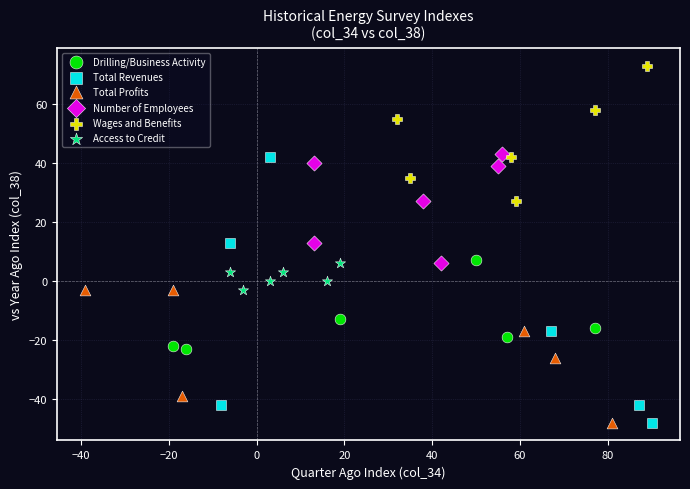

Which series reaches the maximum Y coordinate?

Wages and Benefits